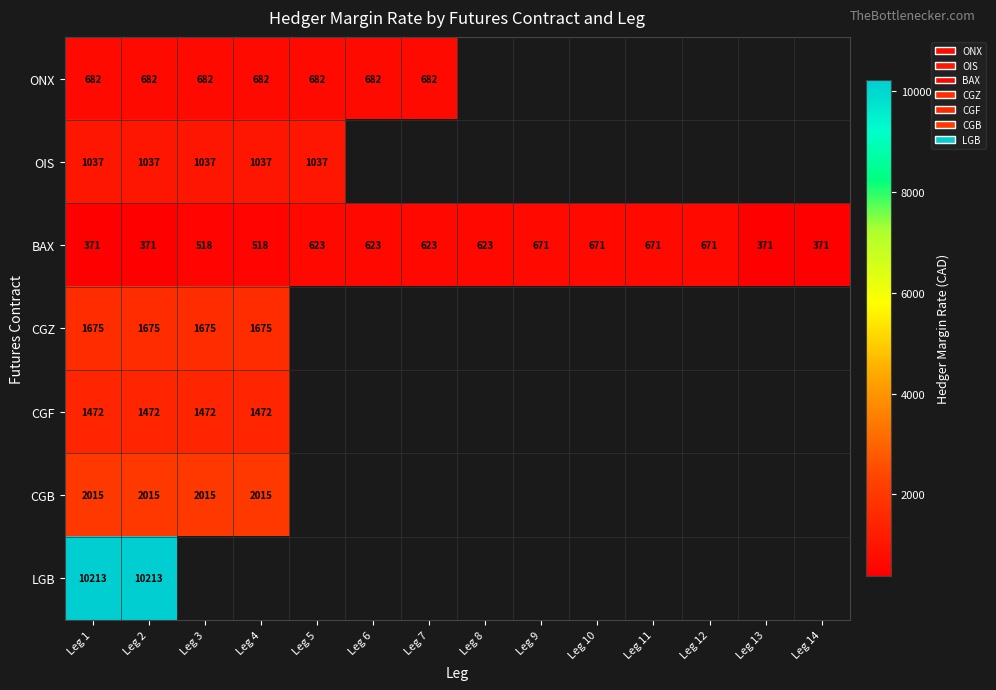

True or false: OIS has a value of 1525.6 at Leg 3.

False